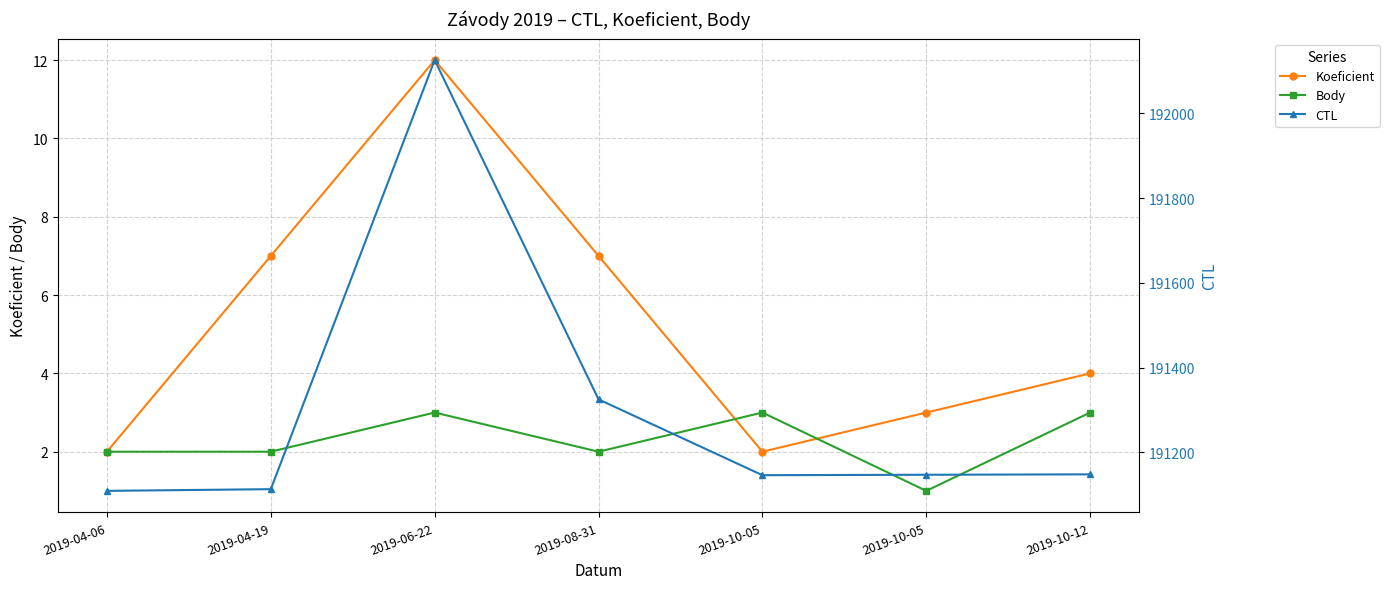

How many data points in Koeficient are above 4?

3